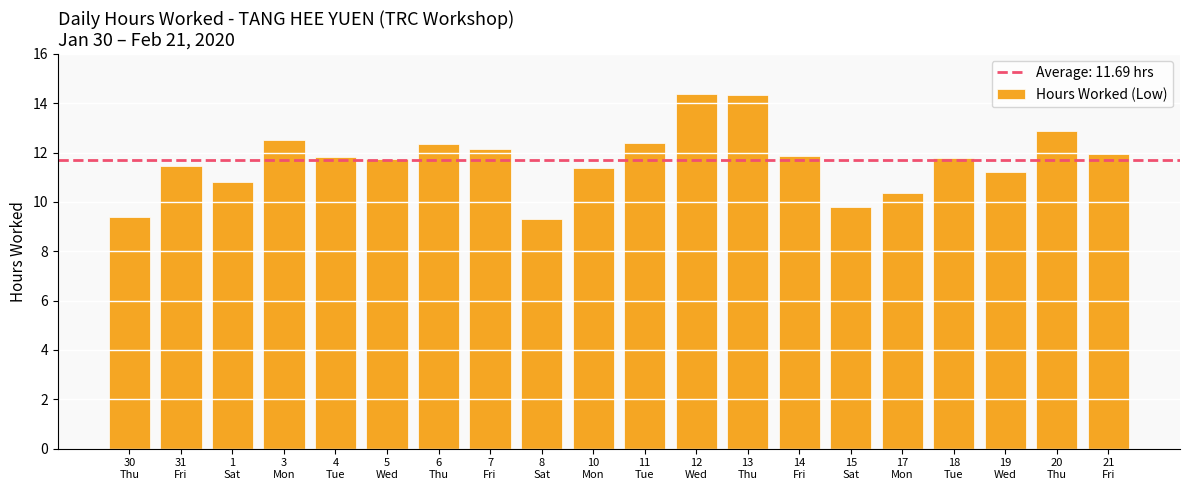

Are the bars grouped side by side (vs. stacked)?

No